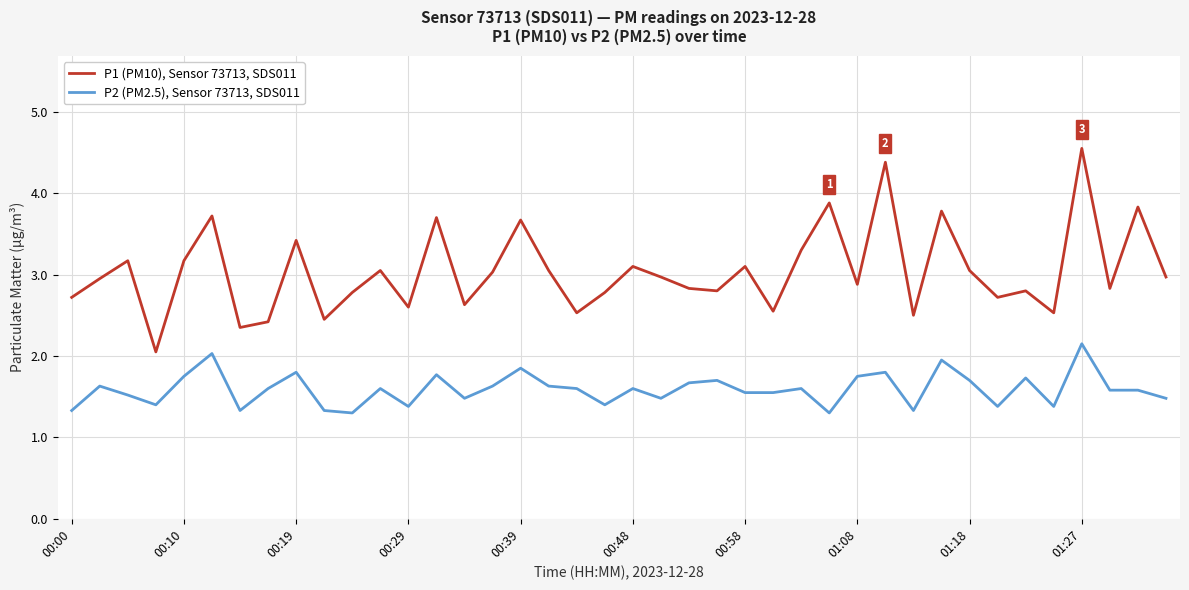

What is the sum of all P1 (PM10), Sensor 73713, SDS011 values?

121.6